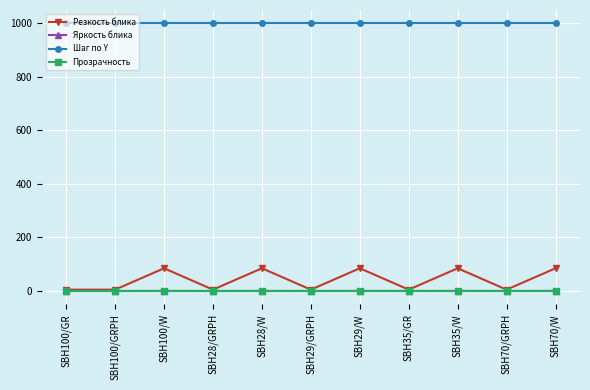

The Шаг по Y series shows 242.4 at SBH29/W. True or false?

False